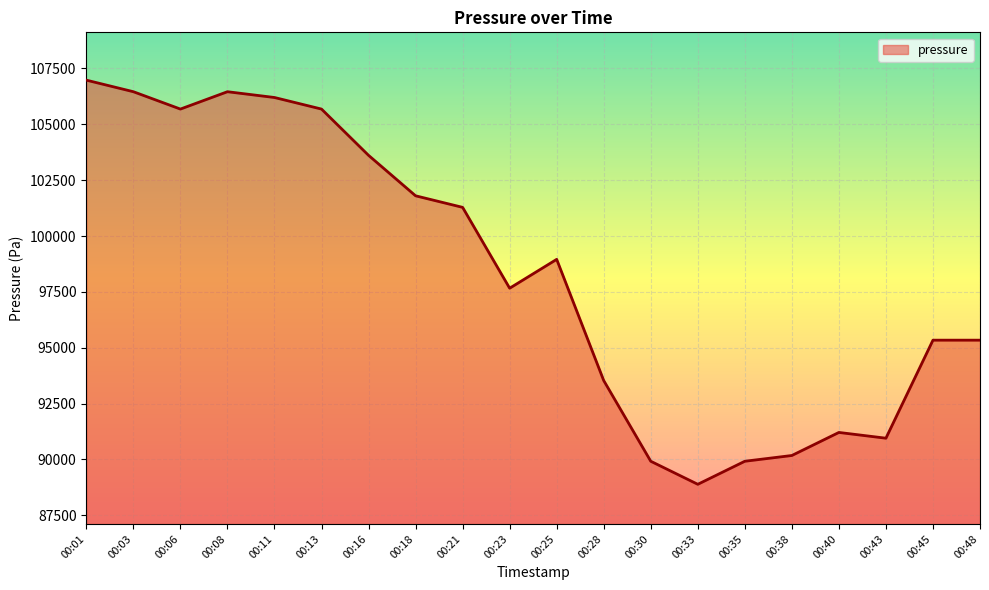

Which has a higher value, 00:40 or 00:16?

00:16